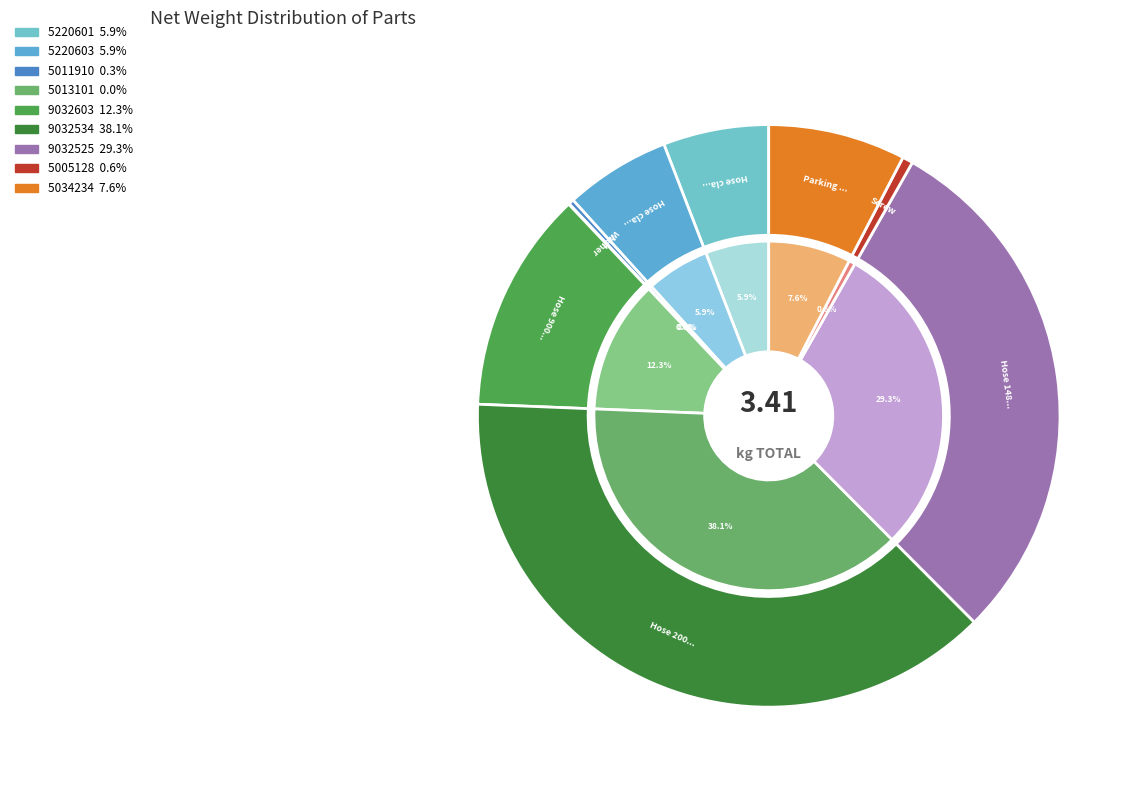

Which slice is the smallest?

Washer